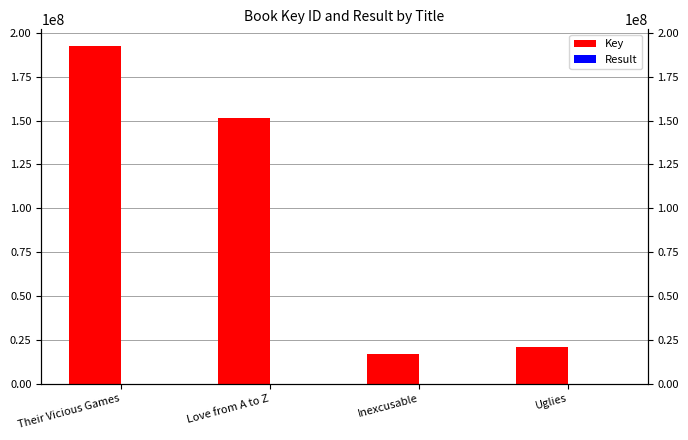

What value does the Result series have at Inexcusable?

3